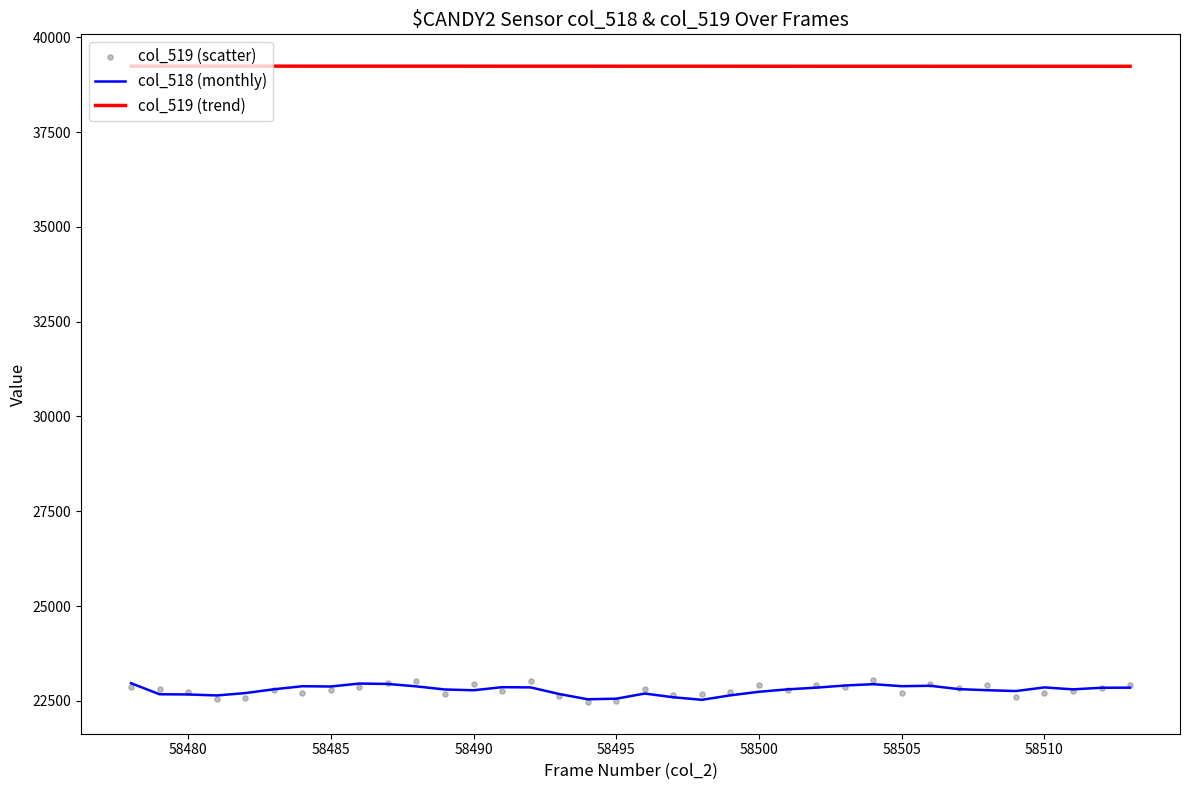

Which series has the largest Y range (max minus min)?

col_519 (scatter)